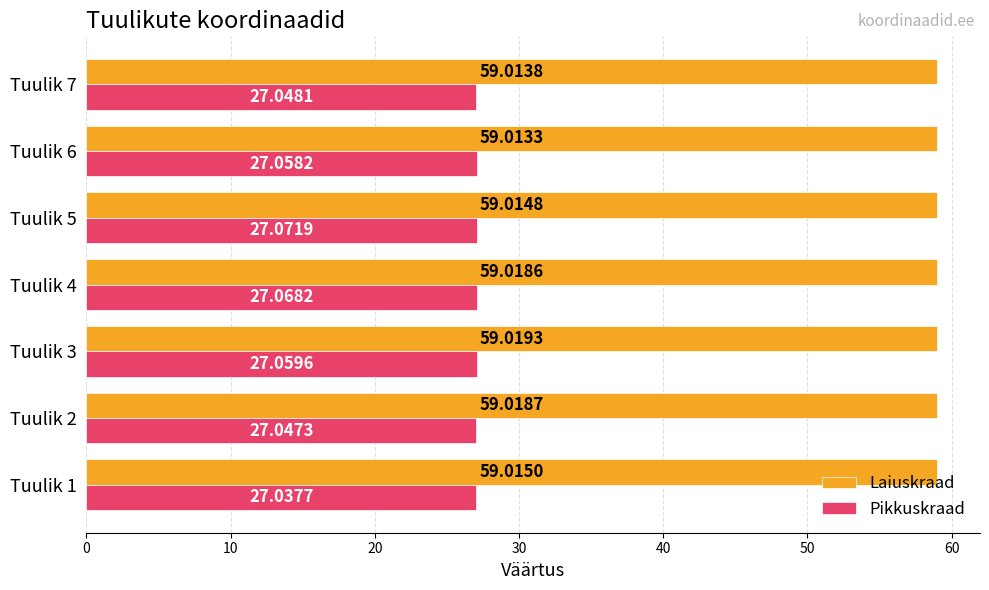

What are all the series names shown in the legend?

Laiuskraad, Pikkuskraad